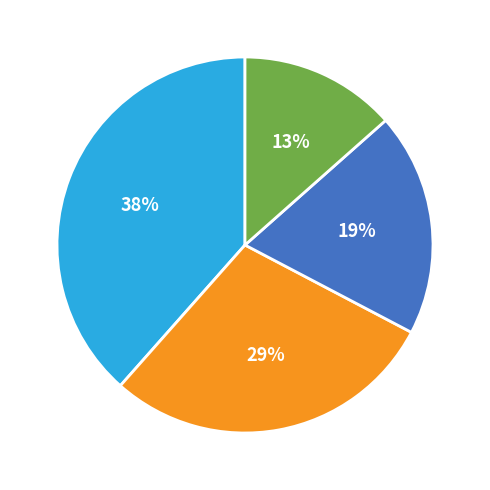

Is there a majority slice in this chart?

No